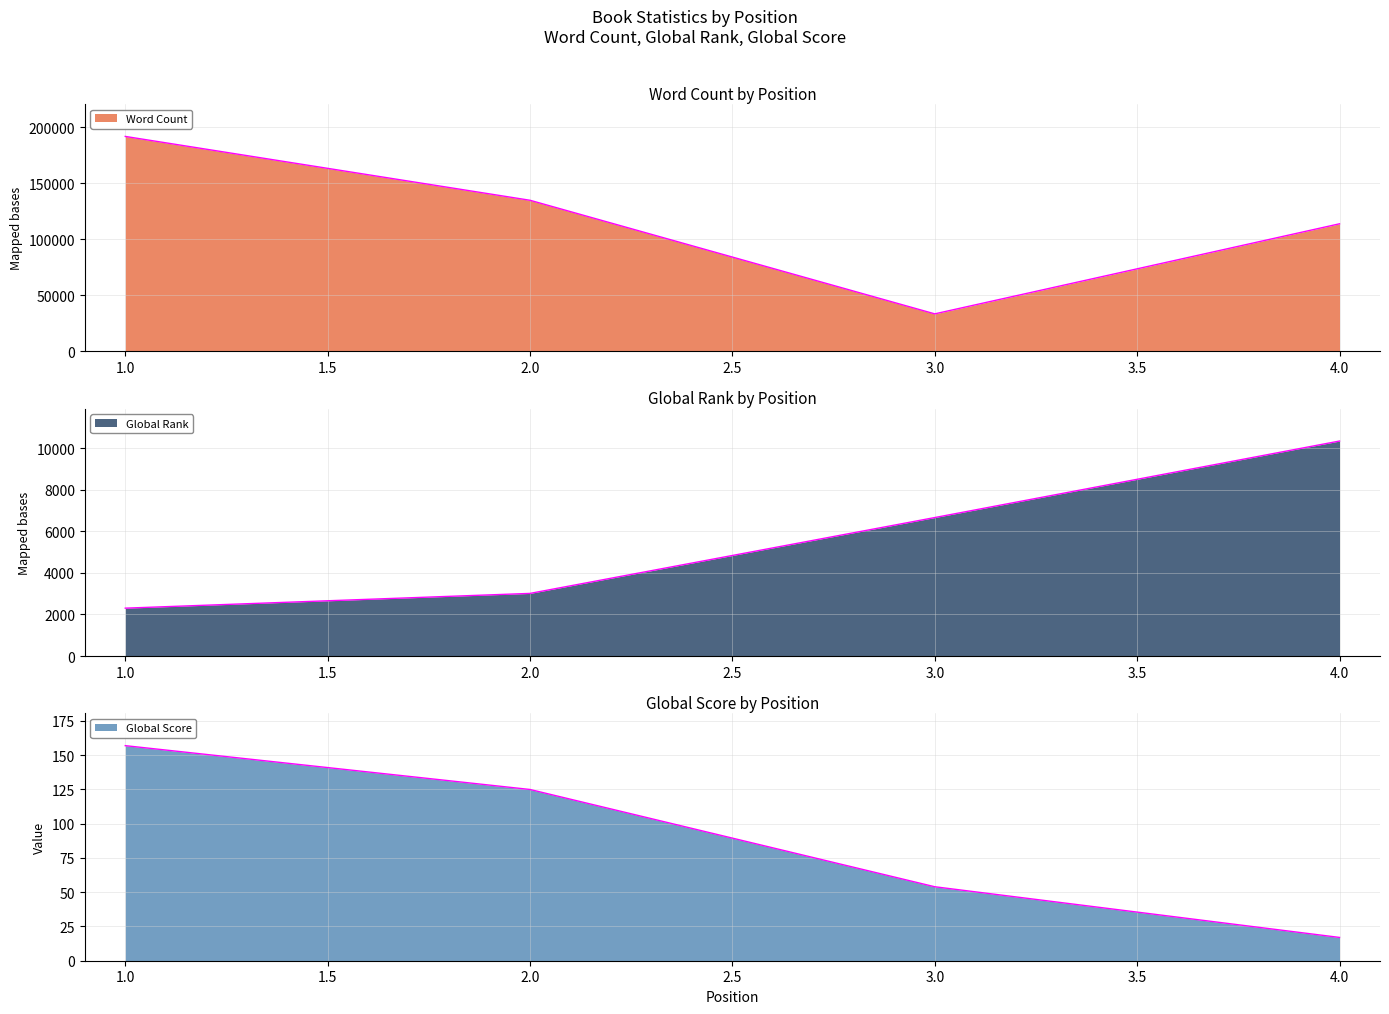

At how many categories does at least one series exceed 111708?

3